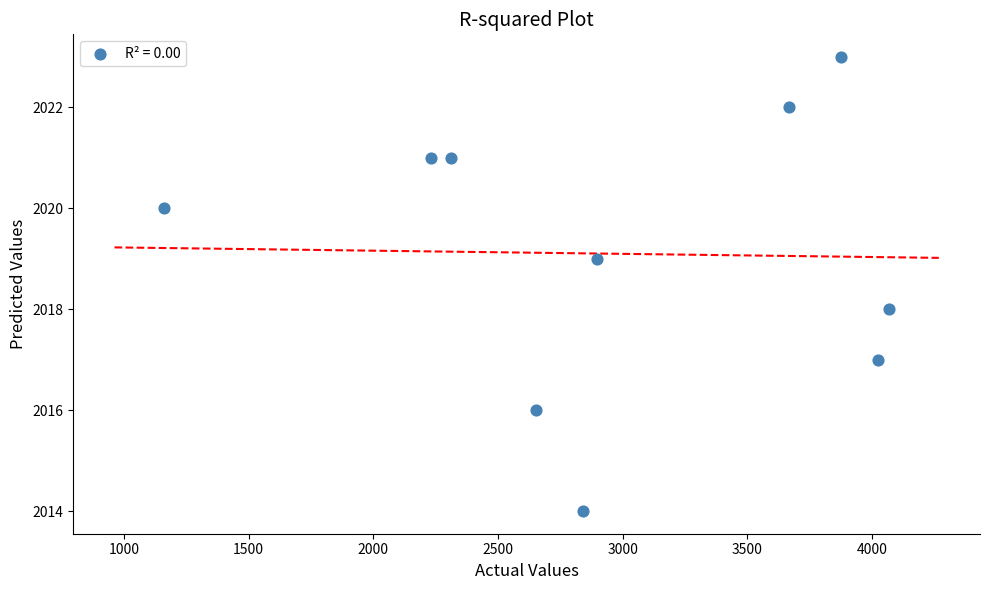

What is the range of X values (max minus min)?

2906